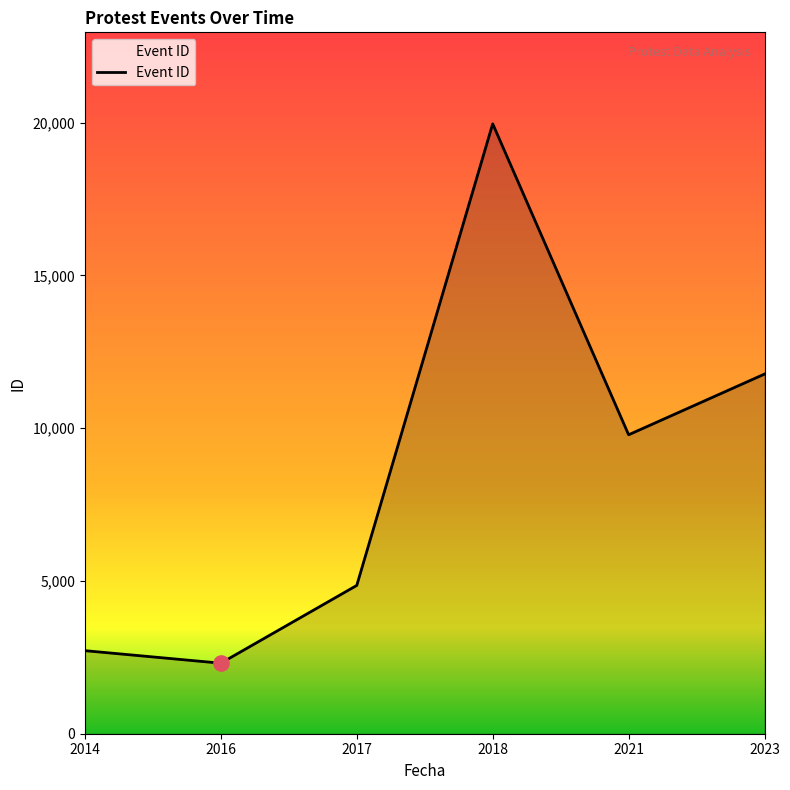

What is the change in value from 2014 to 2017?

+2135